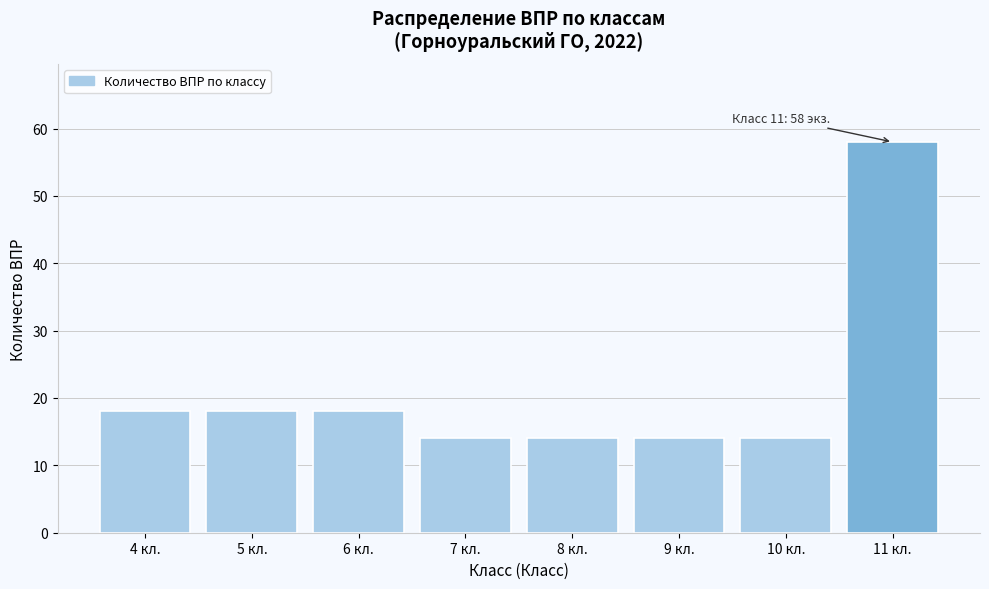

Reading left to right, extract all data points from this chart.

4 кл.=18	5 кл.=18	6 кл.=18	7 кл.=14	8 кл.=14	9 кл.=14	10 кл.=14	11 кл.=58